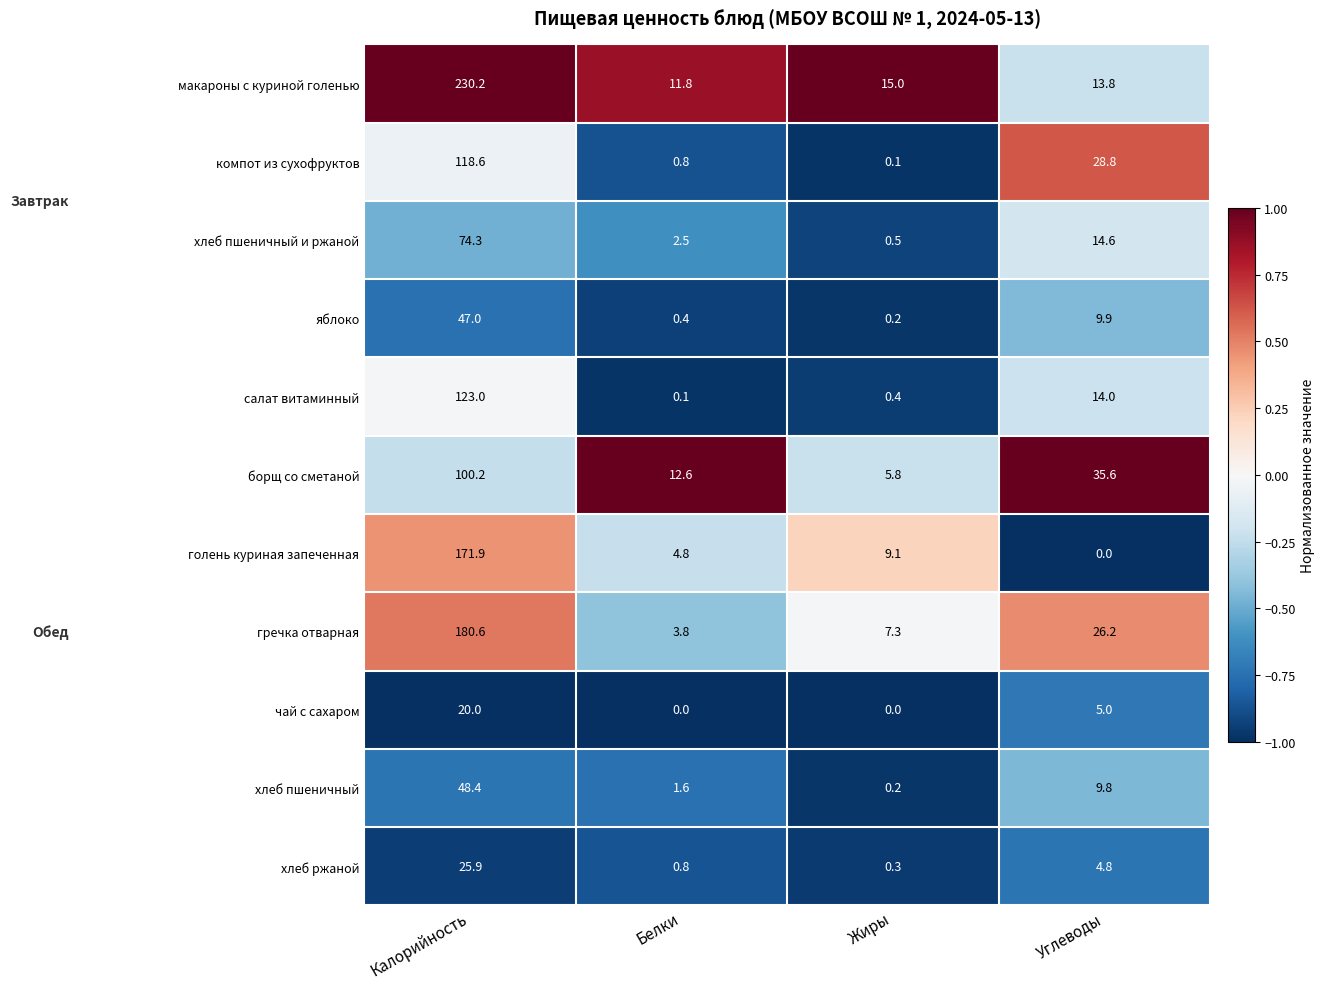

What is the greatest value displayed?

230.2